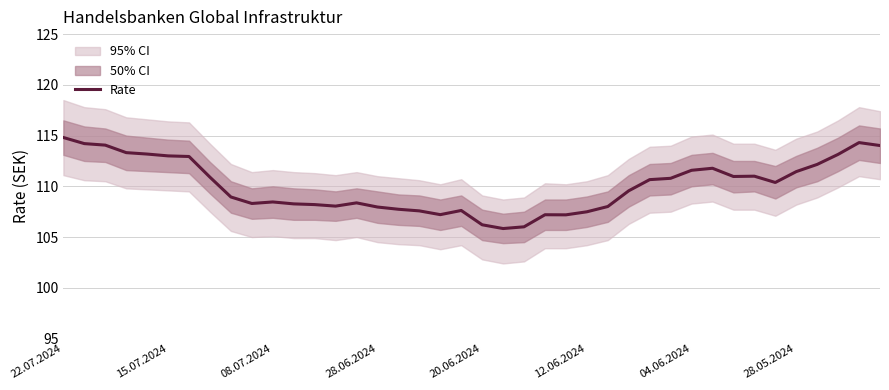

What is the maximum value shown in the chart?

114.8